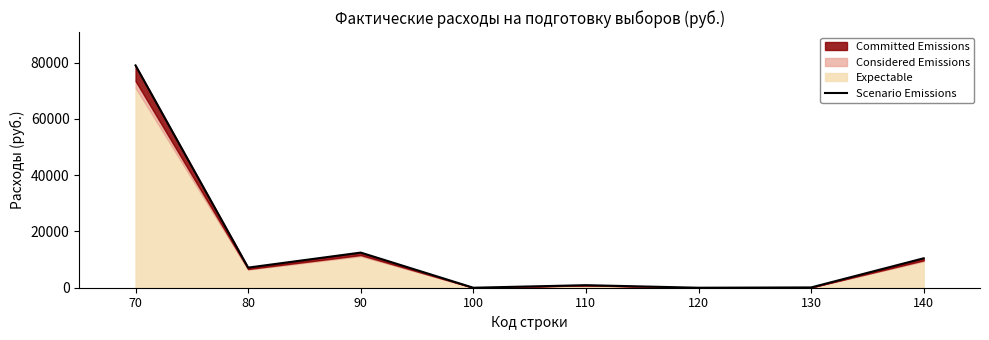

How many interior local valleys (lower than both neighbors) does the data have?

3